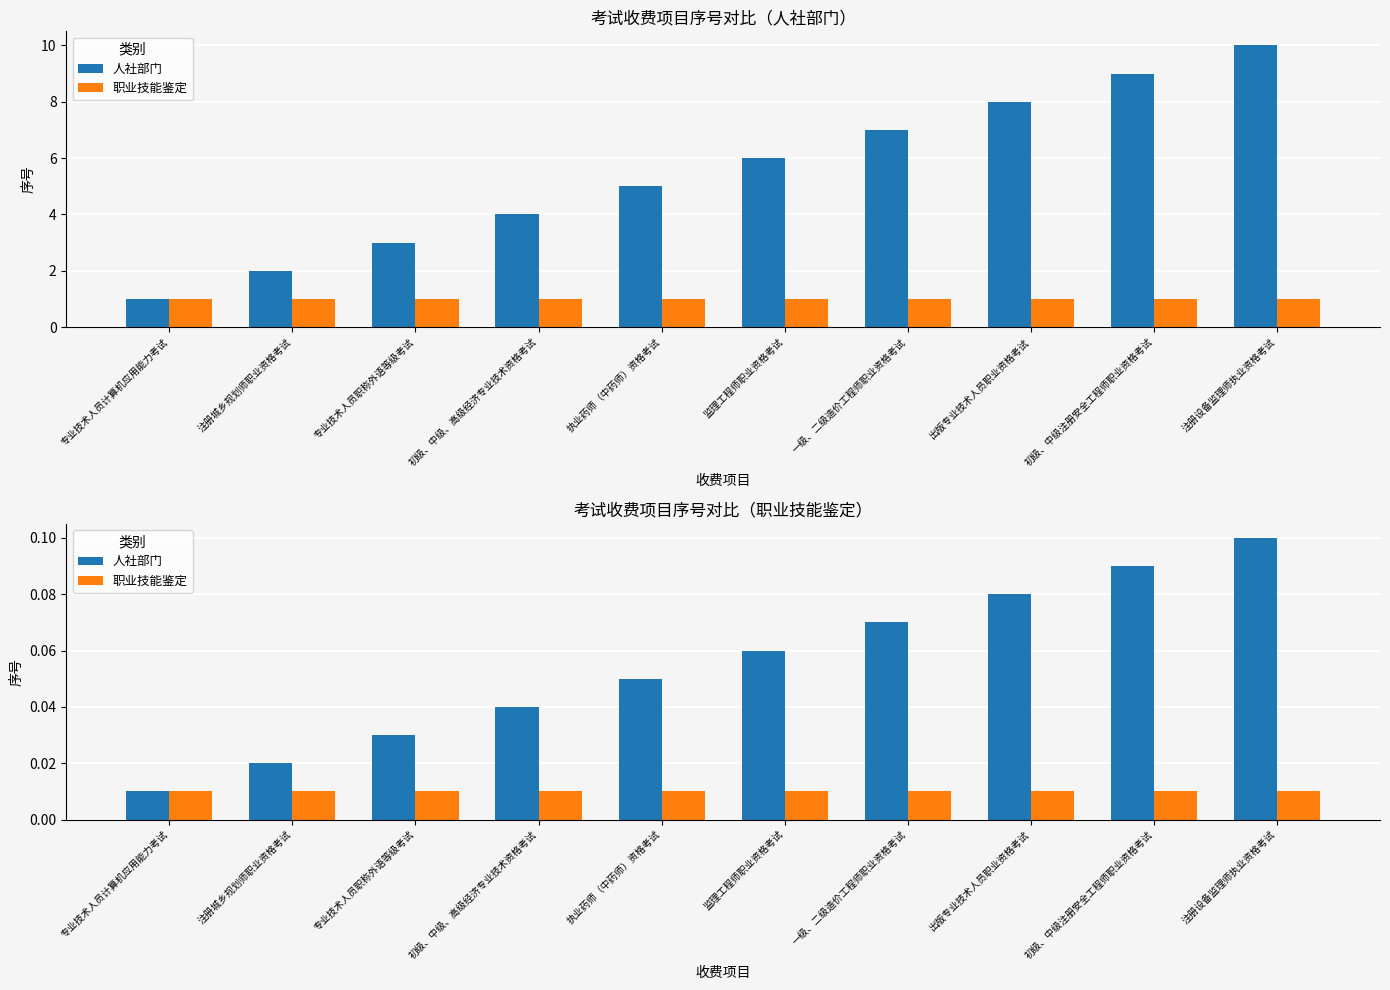

What are all the series names shown in the legend?

人社部门, 职业技能鉴定